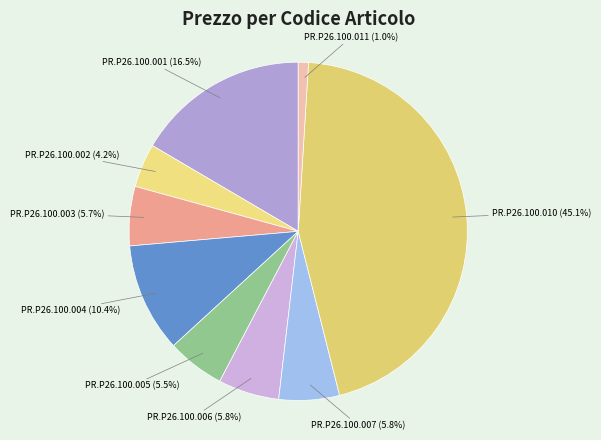

True or false: PR.P26.100.003 accounts for 6% of the total.

True